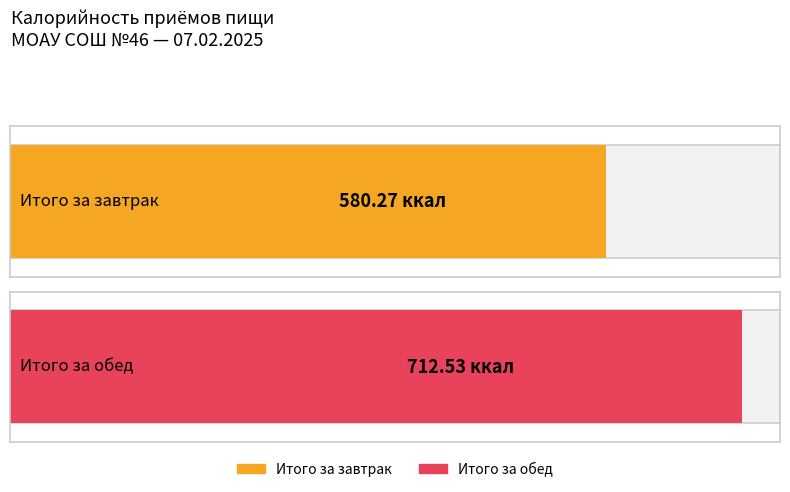

Which has a higher value, Завтрак or Обед?

Обед